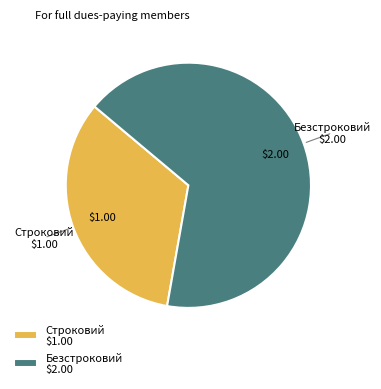

Which slice is the smallest?

Строковий